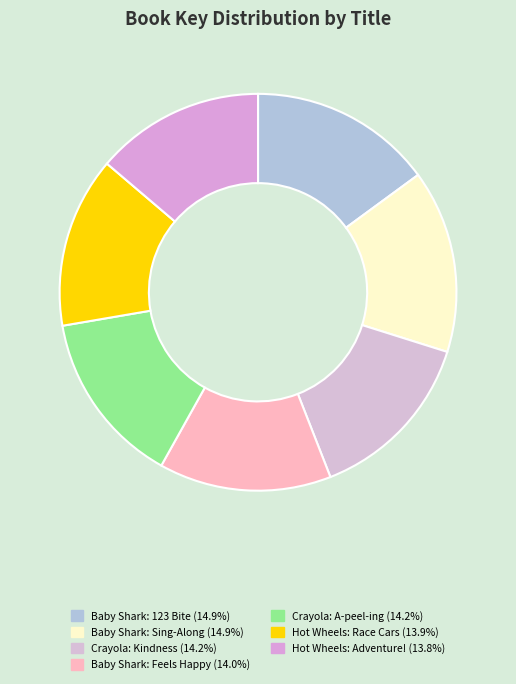

How many slices are in this pie chart?

7